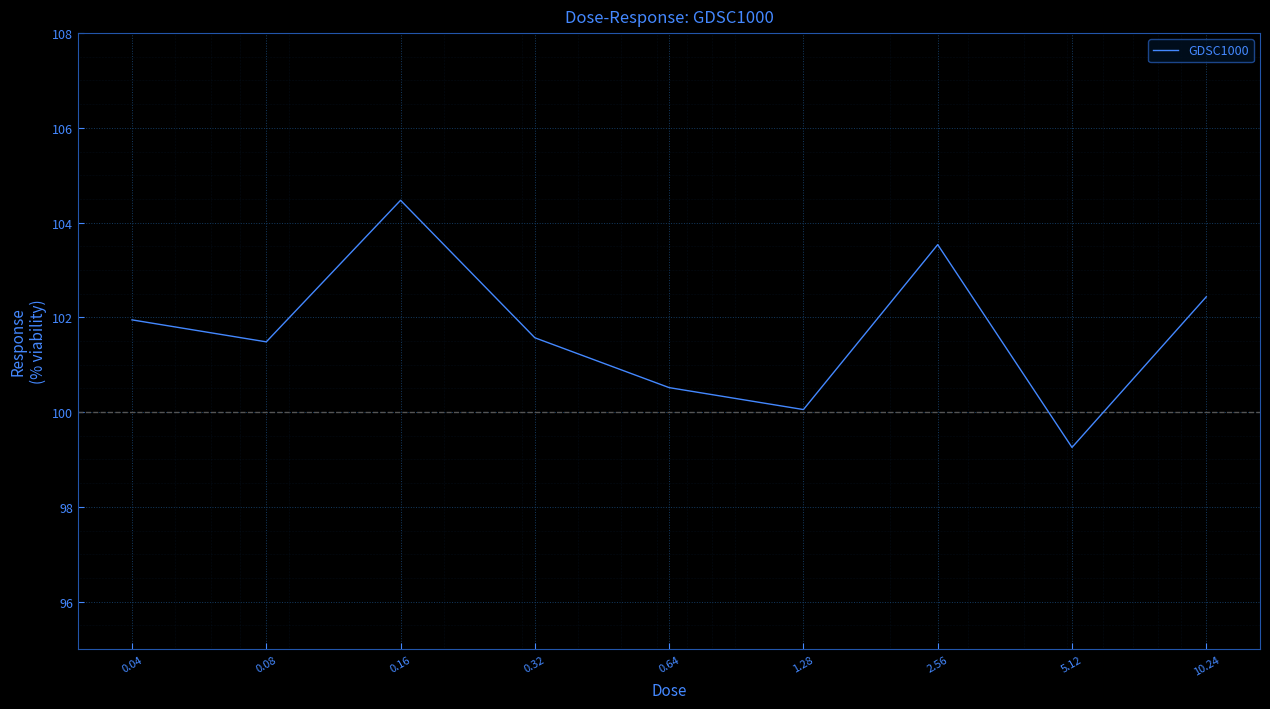

How many values are below 101?

3